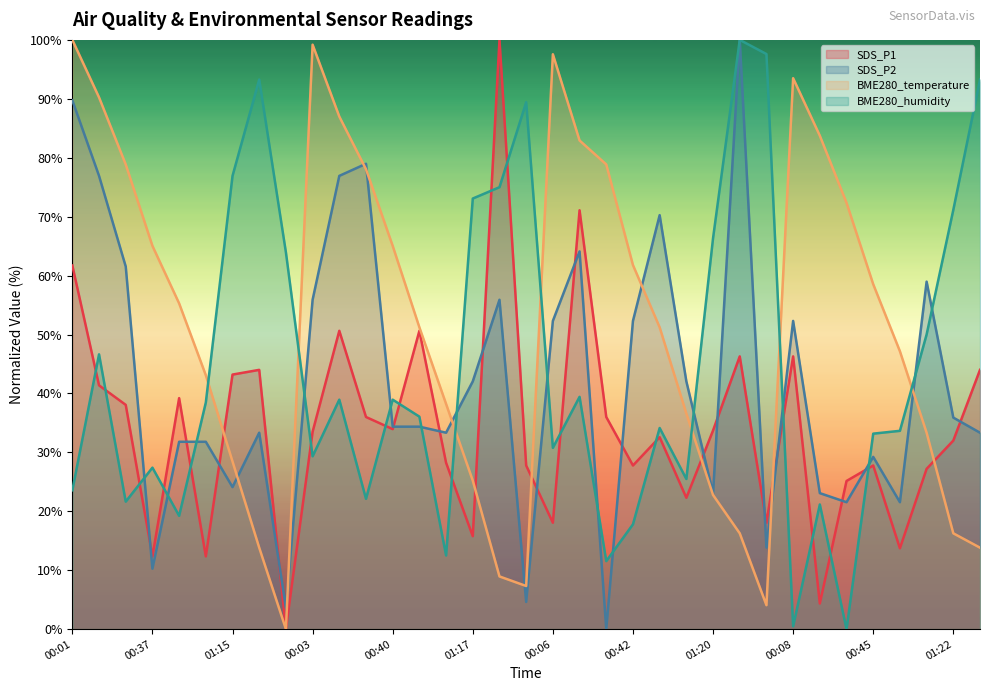

What is the sum of all BME280_humidity values?

1552.4